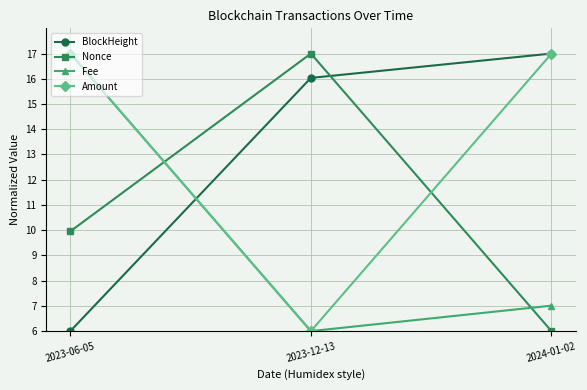

Reading right to left, list all the values displayed in this chart.

BlockHeight: 2024-01-02=17.0	2023-12-13=16.0	2023-06-05=6.0
Nonce: 2024-01-02=6.0	2023-12-13=17.0	2023-06-05=10.0
Fee: 2024-01-02=7.0	2023-12-13=6.0	2023-06-05=17.0
Amount: 2024-01-02=17.0	2023-12-13=6.0	2023-06-05=17.0